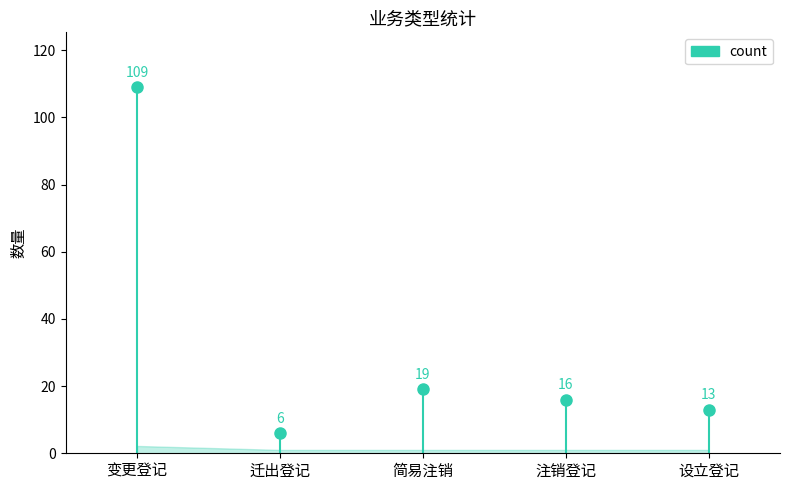

What is the sum of all values?

163